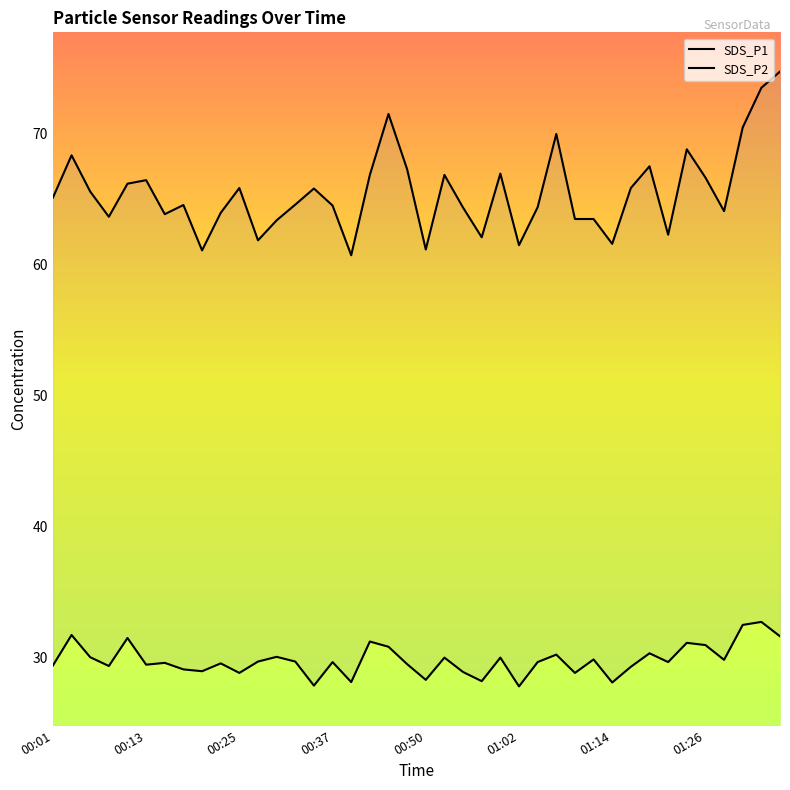

At 29, list the series in order from largest to smallest.

SDS_P1, SDS_P2